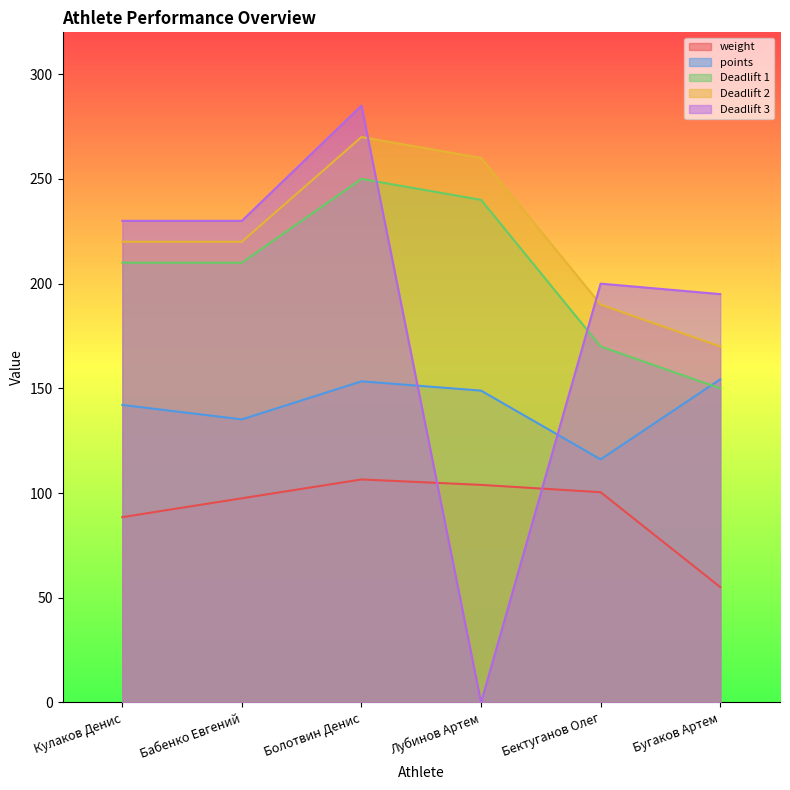

What is the total value across all series at Кулаков Денис?

890.6